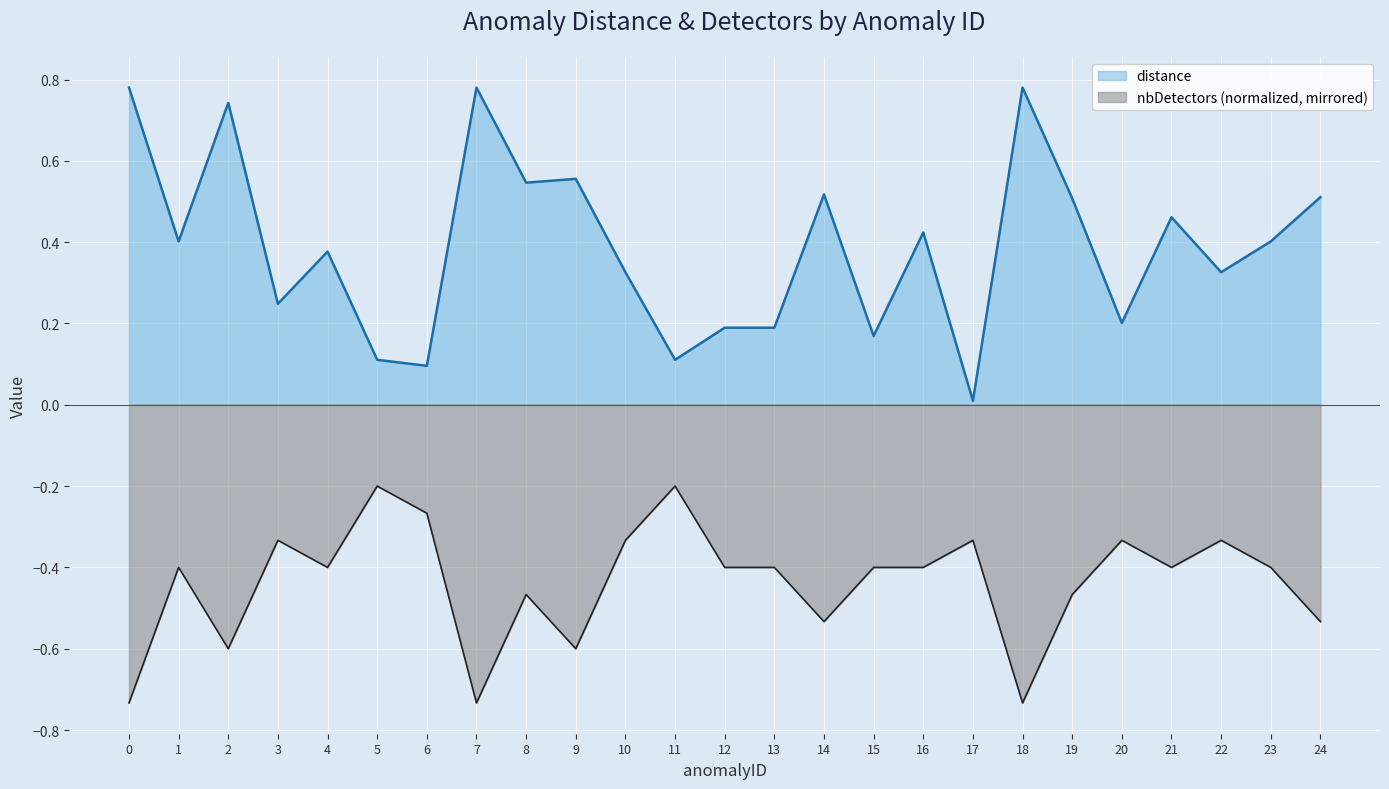

True or false: nbDetectors has more than 1 interior local peaks.

True